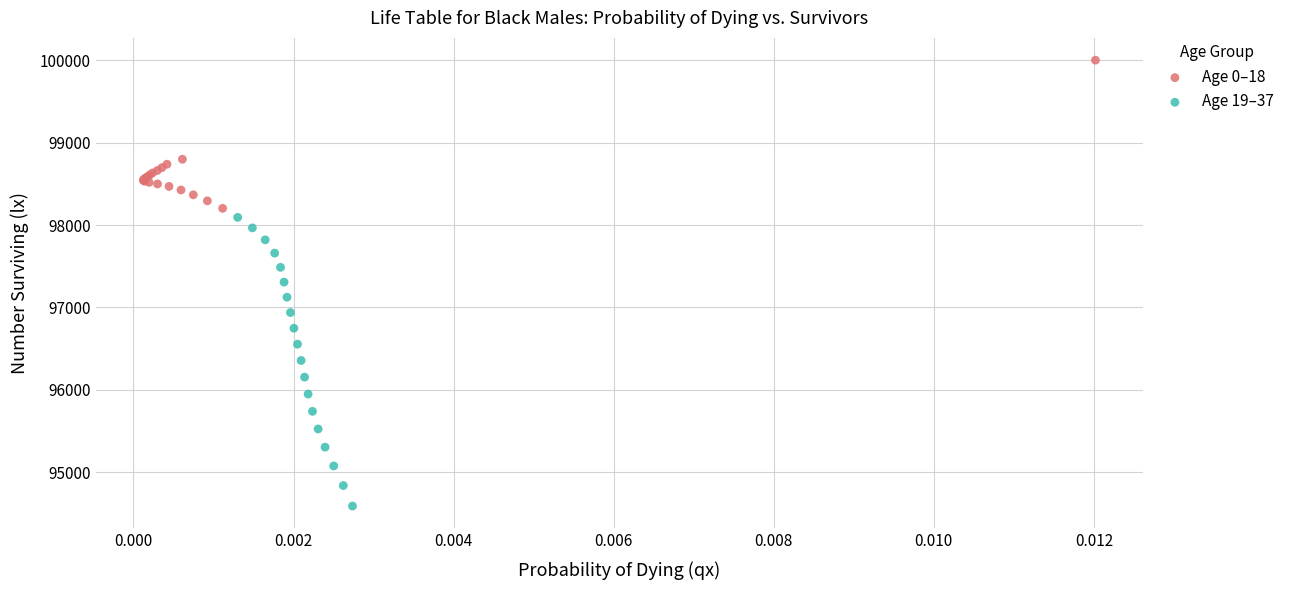

Which series reaches the maximum Y coordinate?

Age 0–18